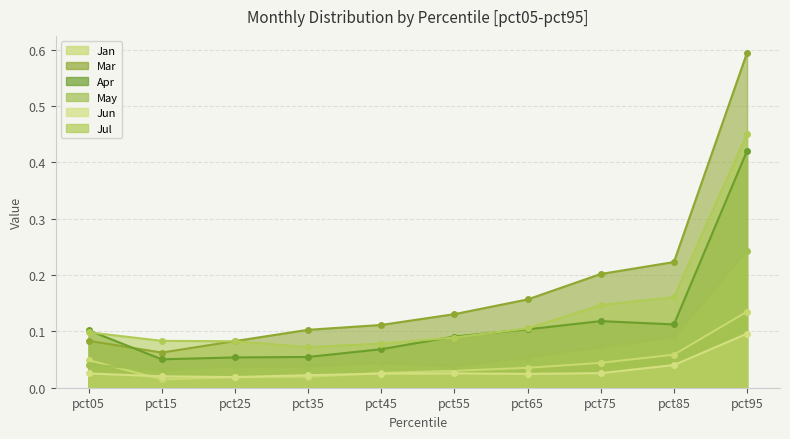

How many times do May and Jan cross each other?

1